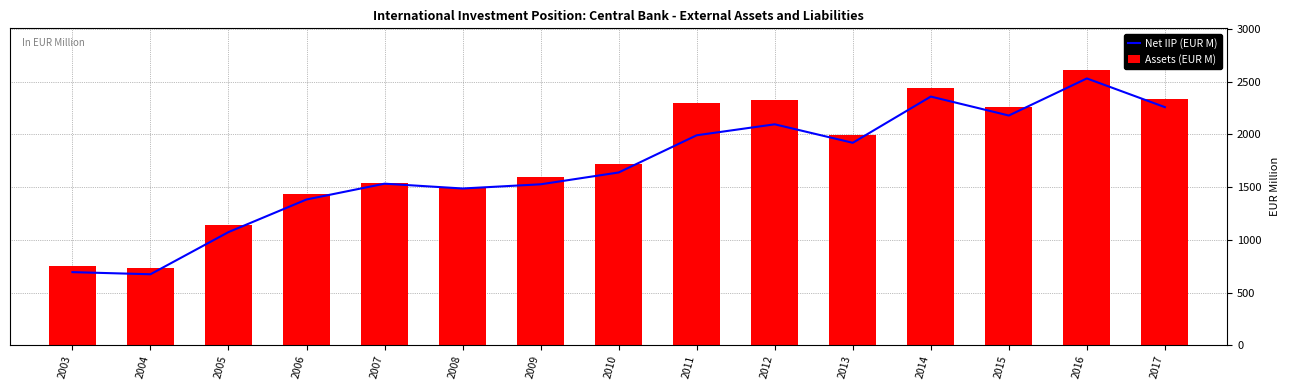

How many data points in Net IIP (EUR M) are above 1638?

8